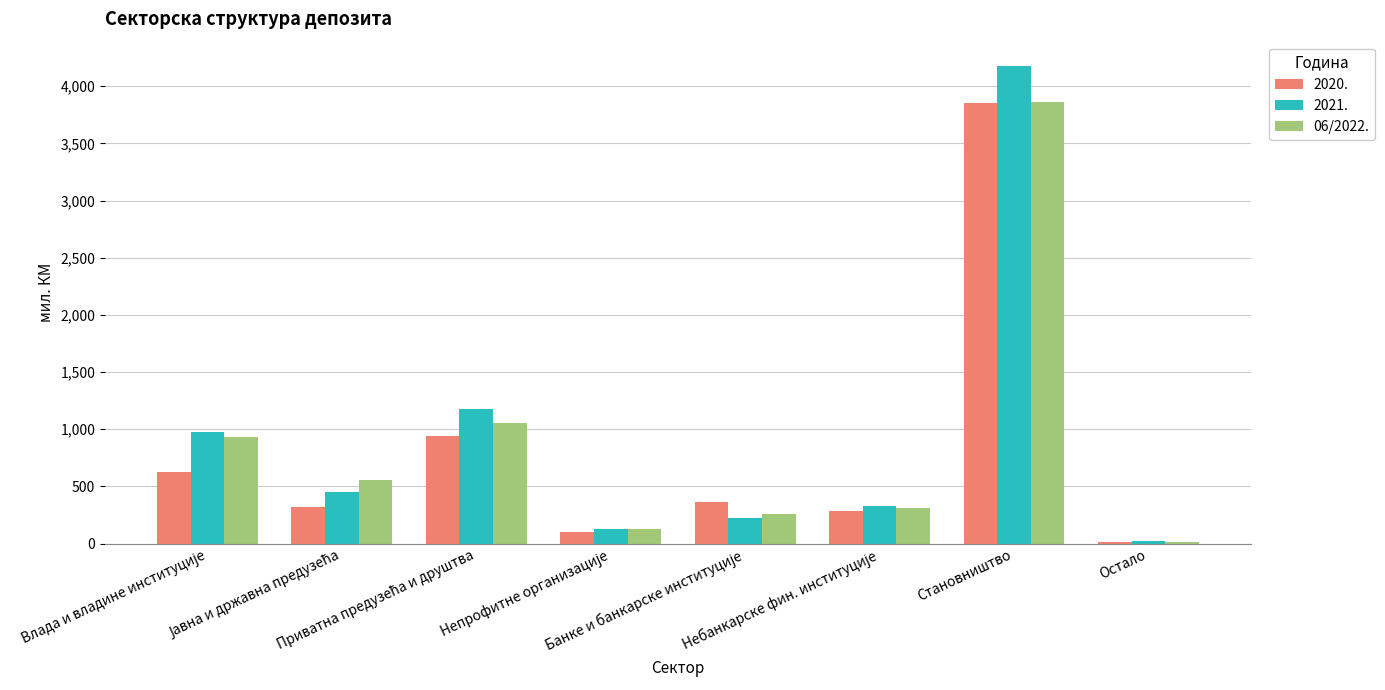

What is the difference between the second highest and second lowest values in the 2020. series?

838.0